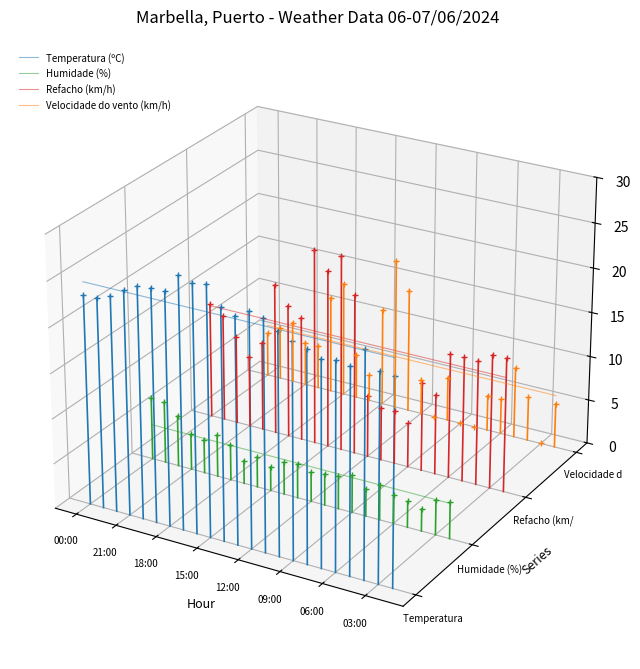

True or false: Velocidade do vento (km/h) and Humidade (%) intersect in this chart.

False